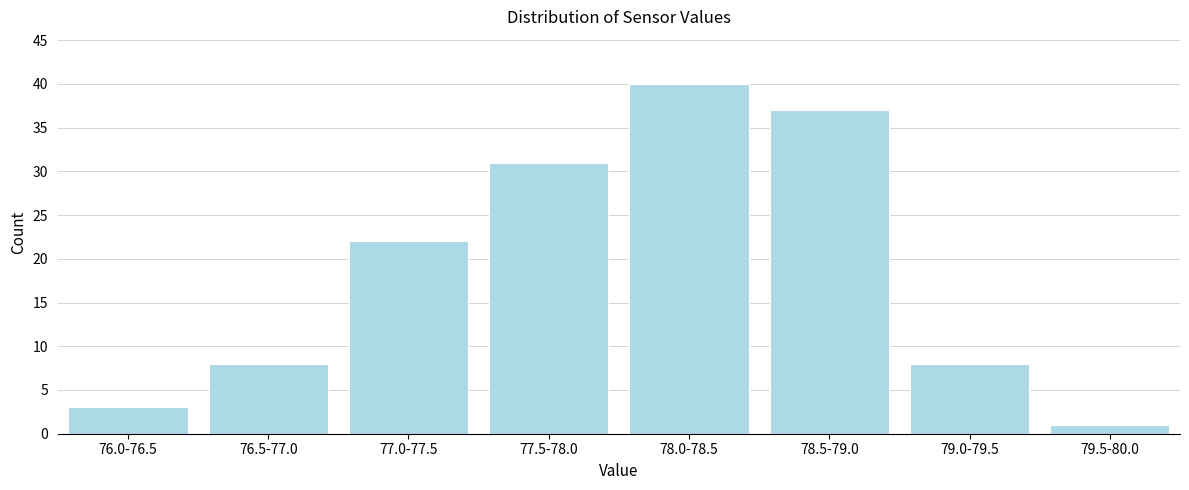

Reading right to left, list all the values displayed in this chart.

1	8	37	40	31	22	8	3